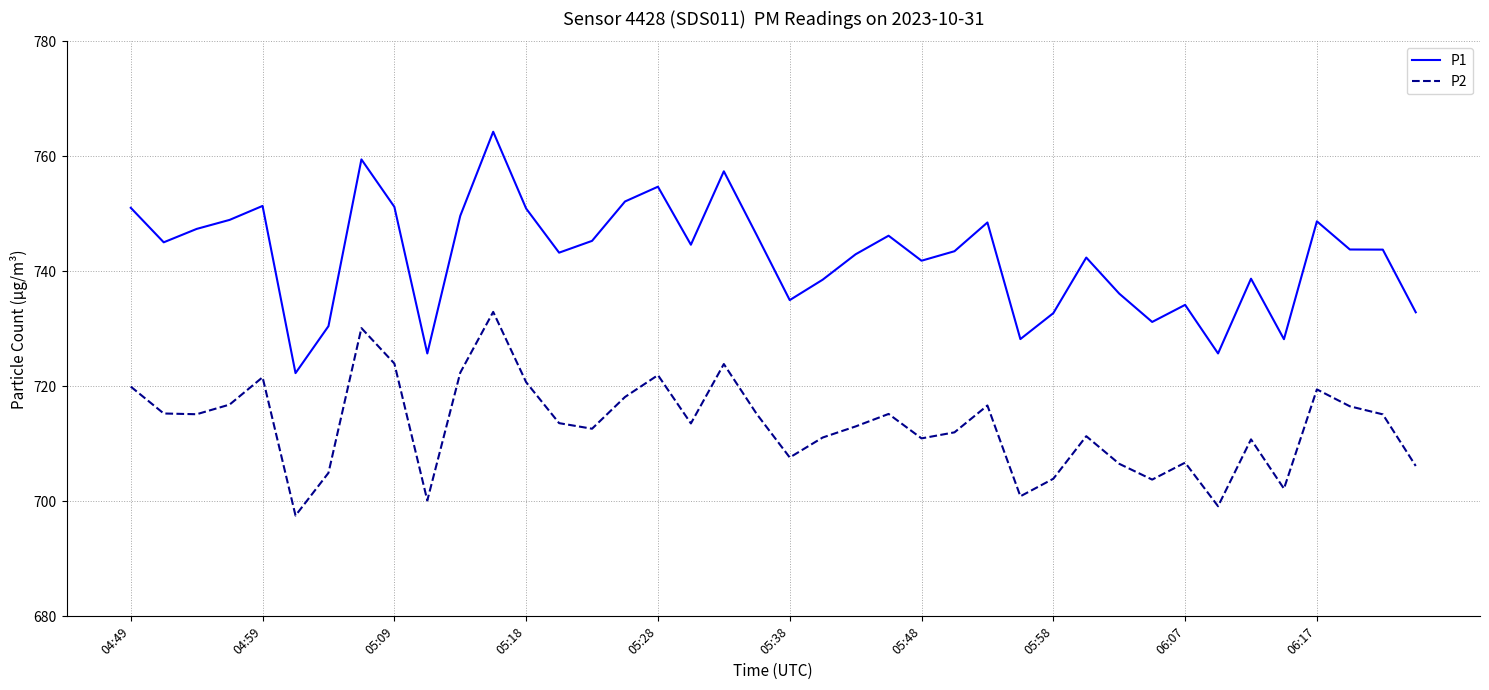

True or false: P1 and P2 cross at least once.

False